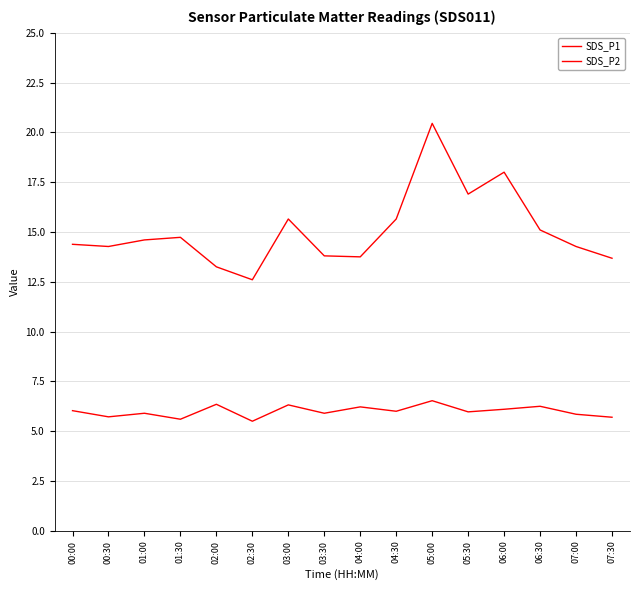

Does the chart have visible grid lines?

Yes